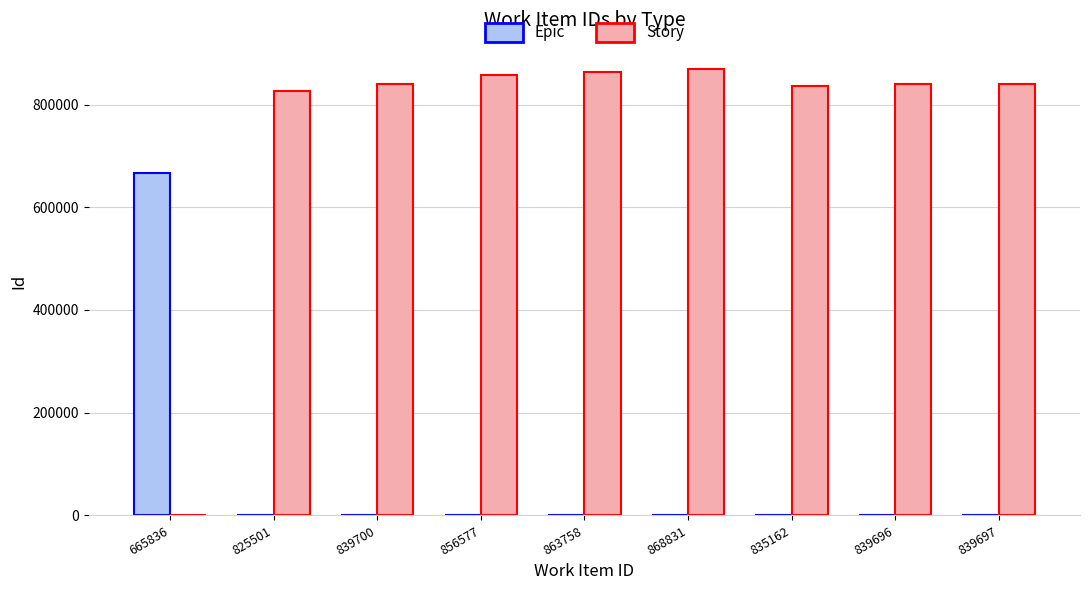

How many positive values does the Story series have?

8